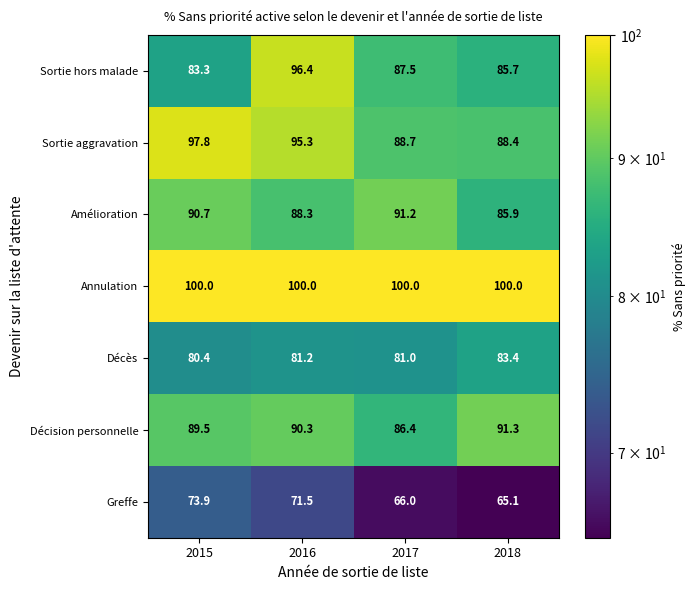

What is the spread (max minus min) of values at 2018?

34.9